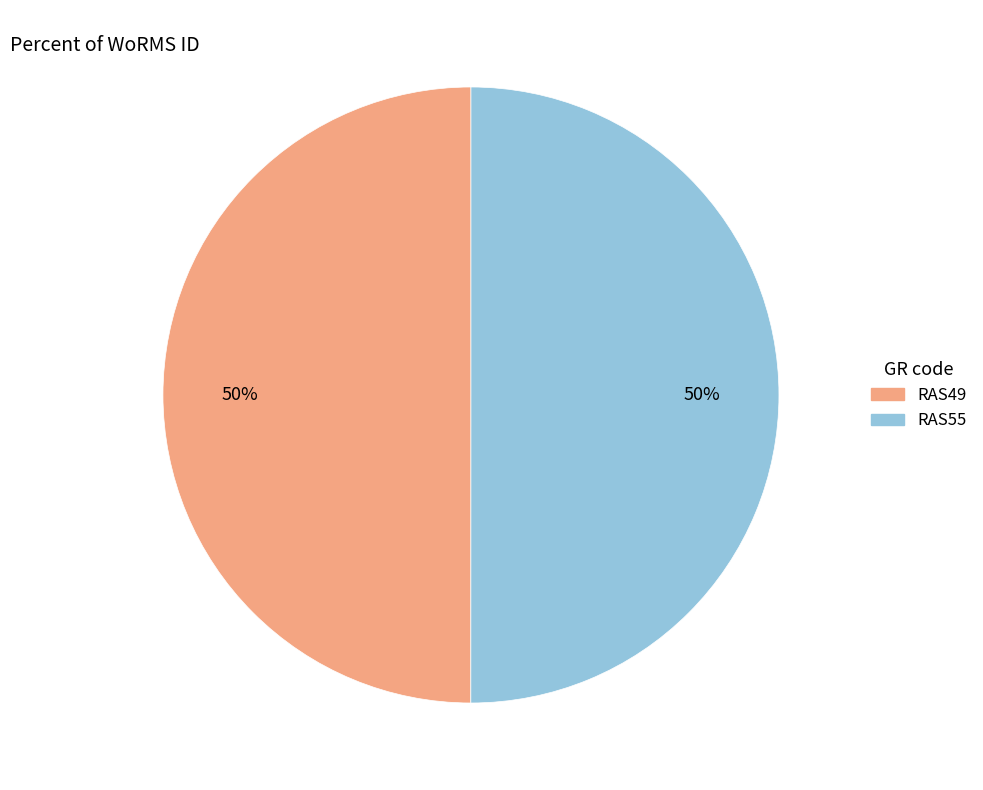

To the nearest percent, what portion does RAS49 represent?

50%